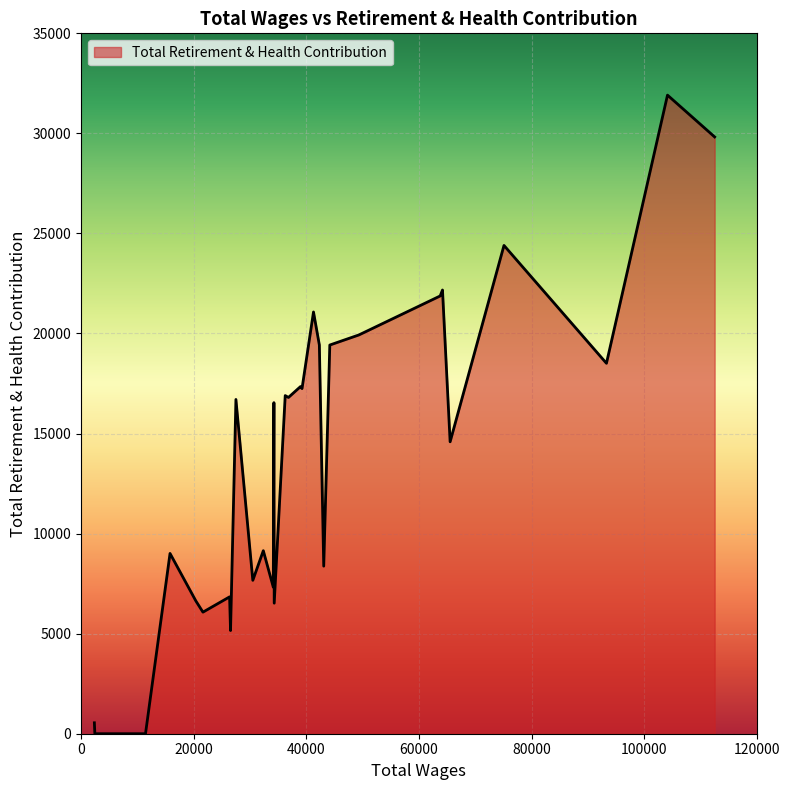

How many lines are shown in the chart?

1